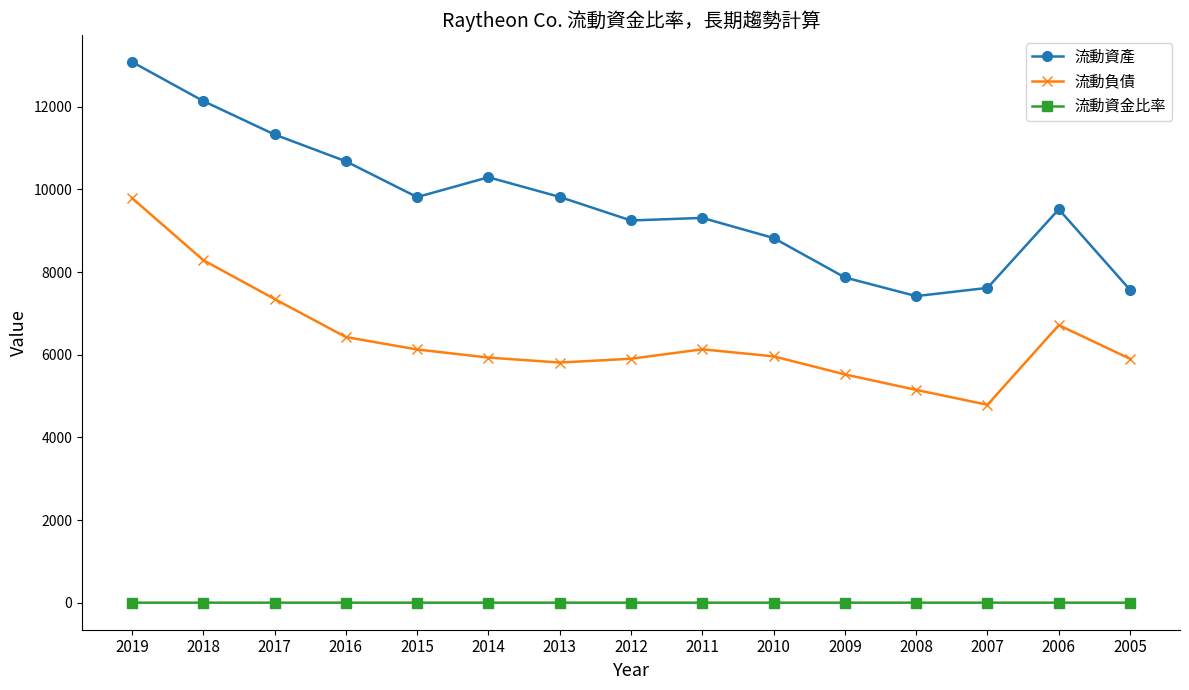

What is the total value across all series at 2010?

14783.5